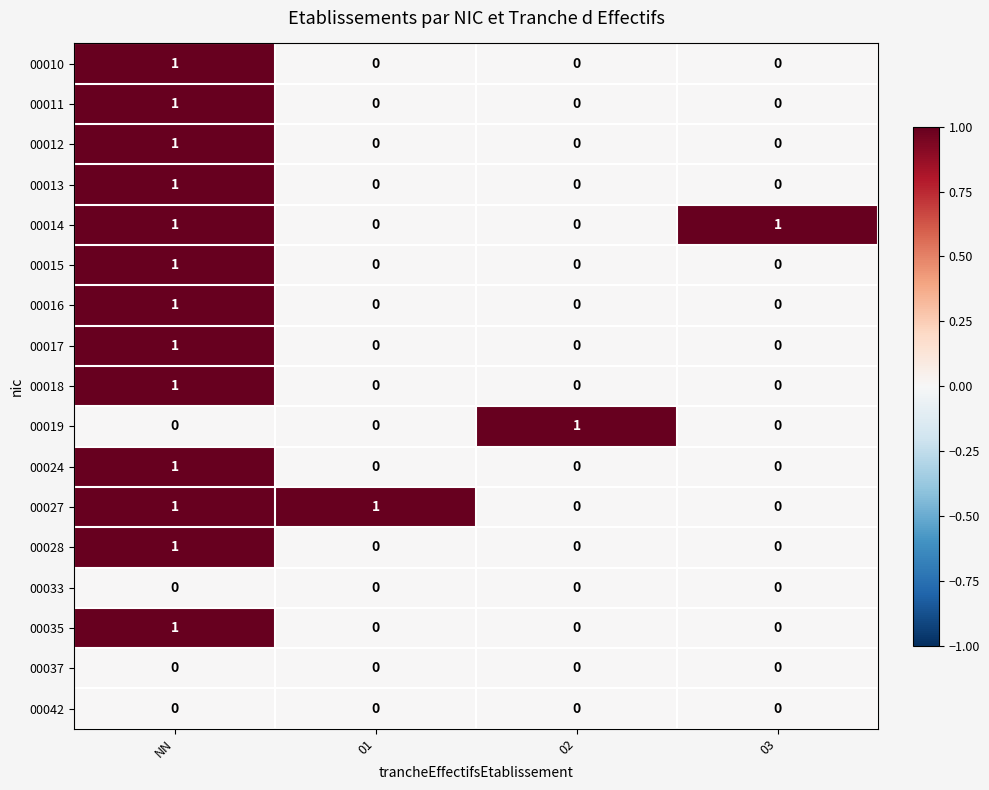

What is the total value across all series at NN?

13